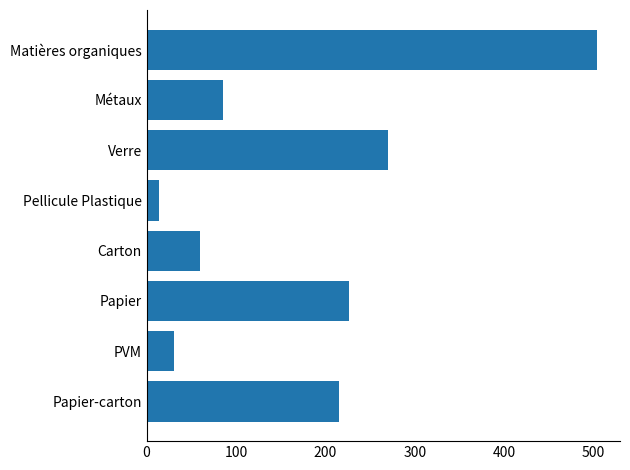

Which label corresponds to the largest value in the chart?

Matières organiques